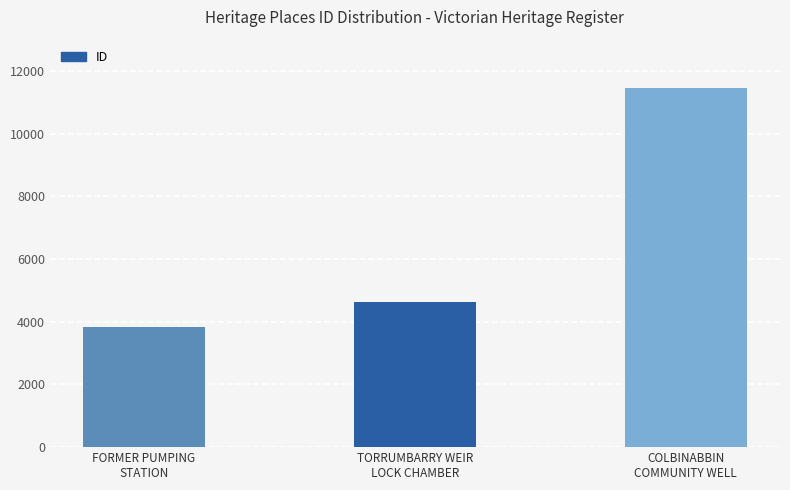

True or false: the data shows 8306 at TORRUMBARRY WEIR
LOCK CHAMBER.

False